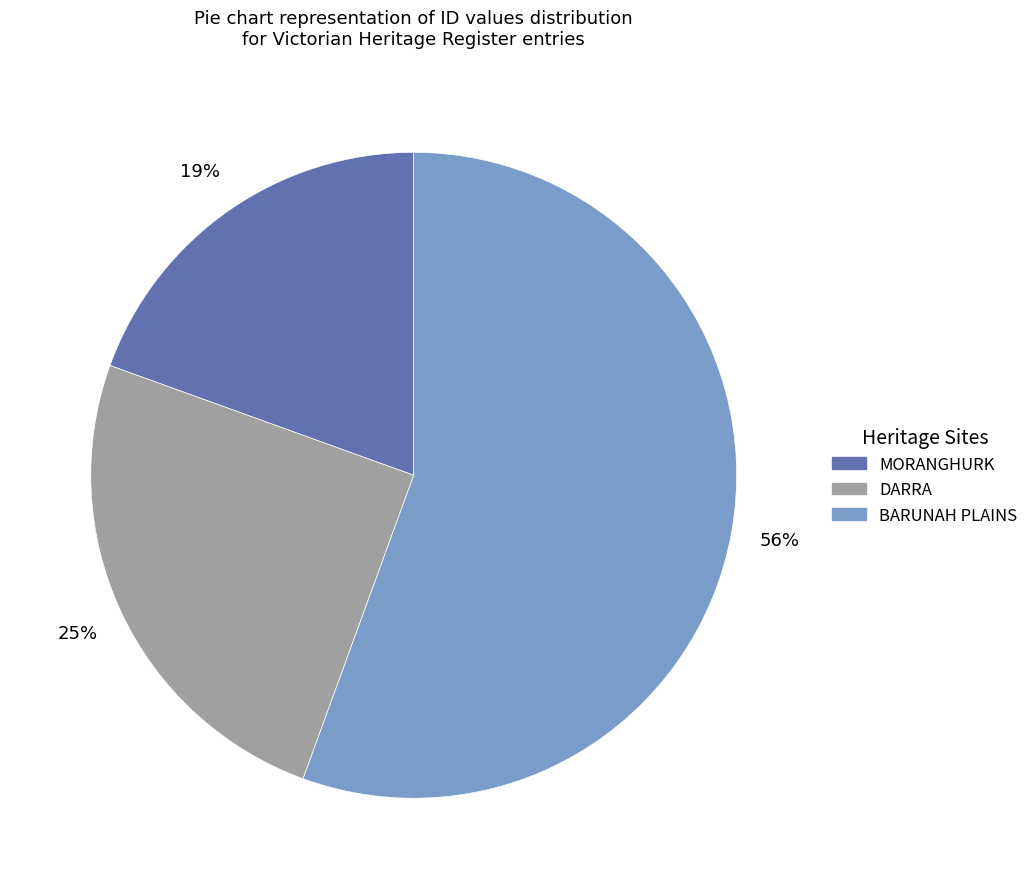

What percentage is the MORANGHURK slice, to the nearest percent?

19%